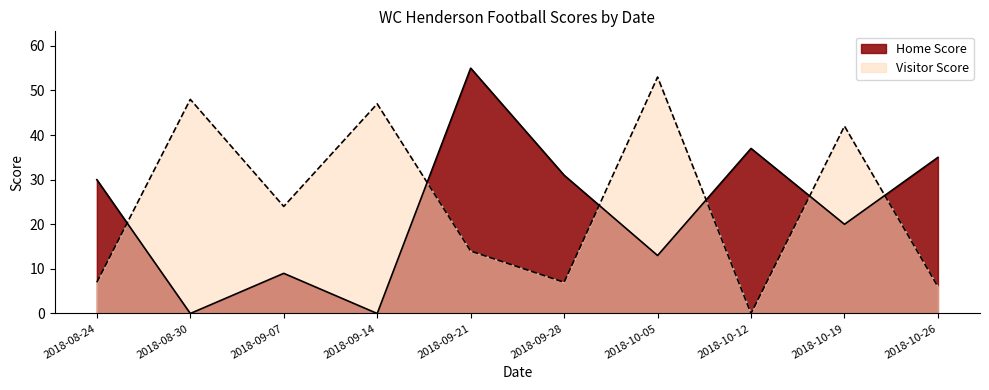

At which category does Visitor Score reach its first local valley?

2018-09-07